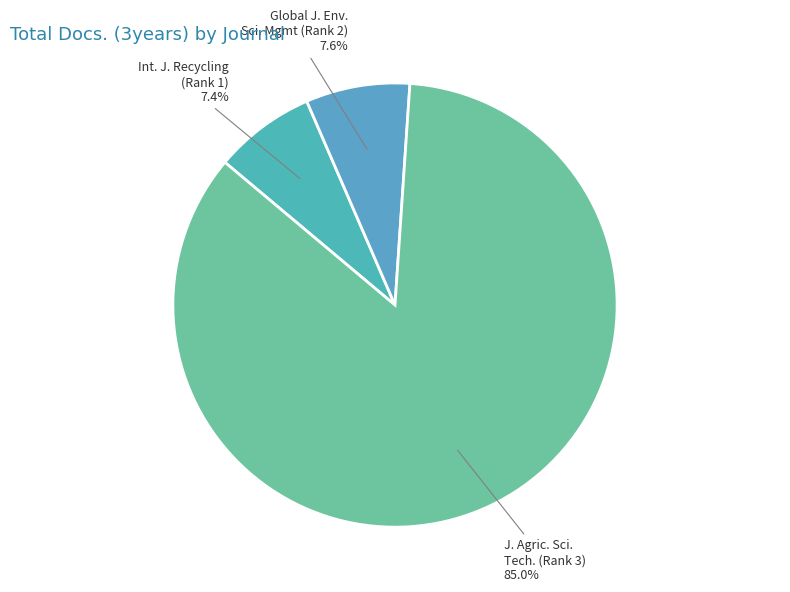

Which category has the biggest portion of the pie?

J. Agric. Sci. Tech. (Rank 3)